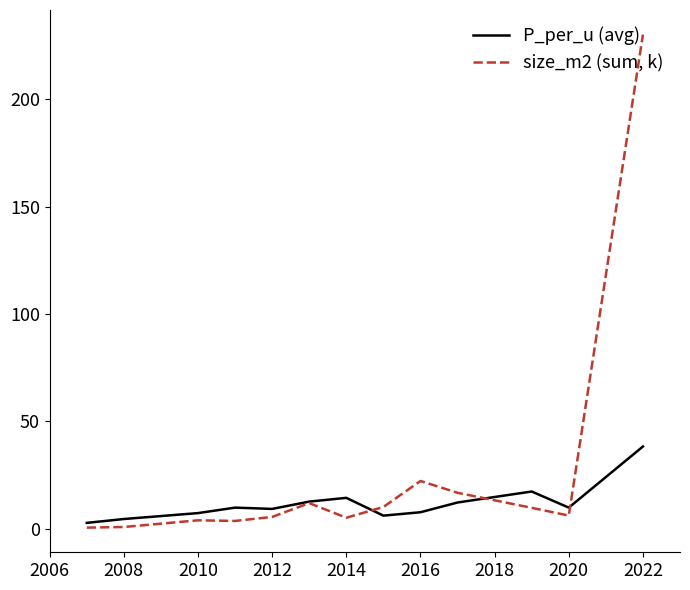

List the series in order of their overall mean, lowest first.

P_per_u (avg), size_m2 (sum, k)